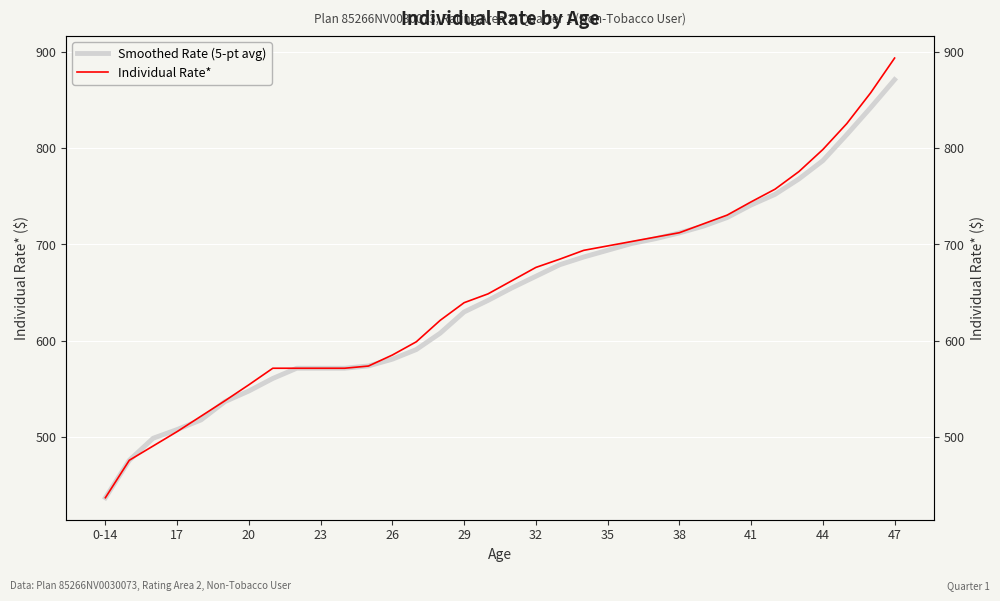

Reading left to right, what are all the values shown in this chart?

Smoothed Rate (5-pt avg): 437.3	476.1	499.0	508.0	518.0	537.0	548.0	561.0	571.6	571.6	571.6	574.0	581.0	591.0	608.0	630.0	642.0	655.0	667.0	679.0	687.0	694.0	701.0	706.0	712.0	719.0	728.0	741.0	752.0	768.0	787.0	814.0	842.0	871.0
Individual Rate*: 437.3	476.1	491.0	505.9	521.9	537.9	554.5	571.6	571.6	571.6	571.6	573.9	585.3	599.0	621.3	639.6	648.8	662.5	676.2	684.8	693.9	698.5	703.1	707.6	712.2	721.4	730.5	744.2	757.4	775.7	798.5	825.4	857.4	893.4